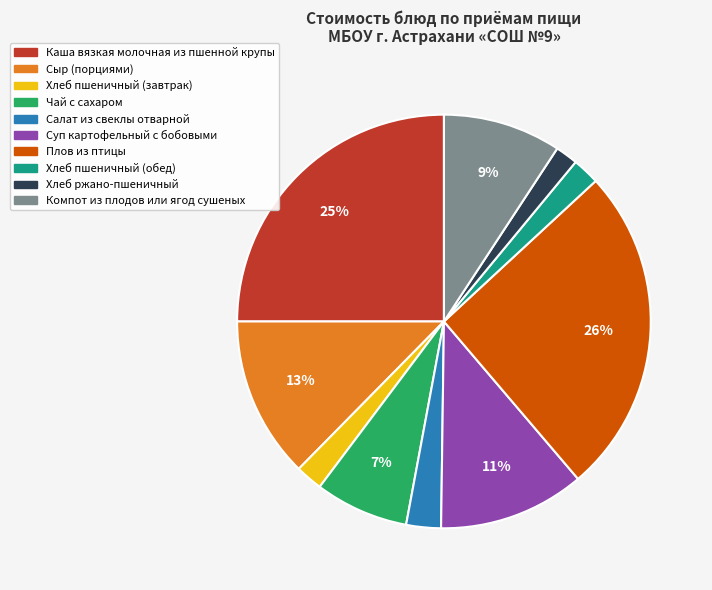

How many segments does this pie chart have?

10